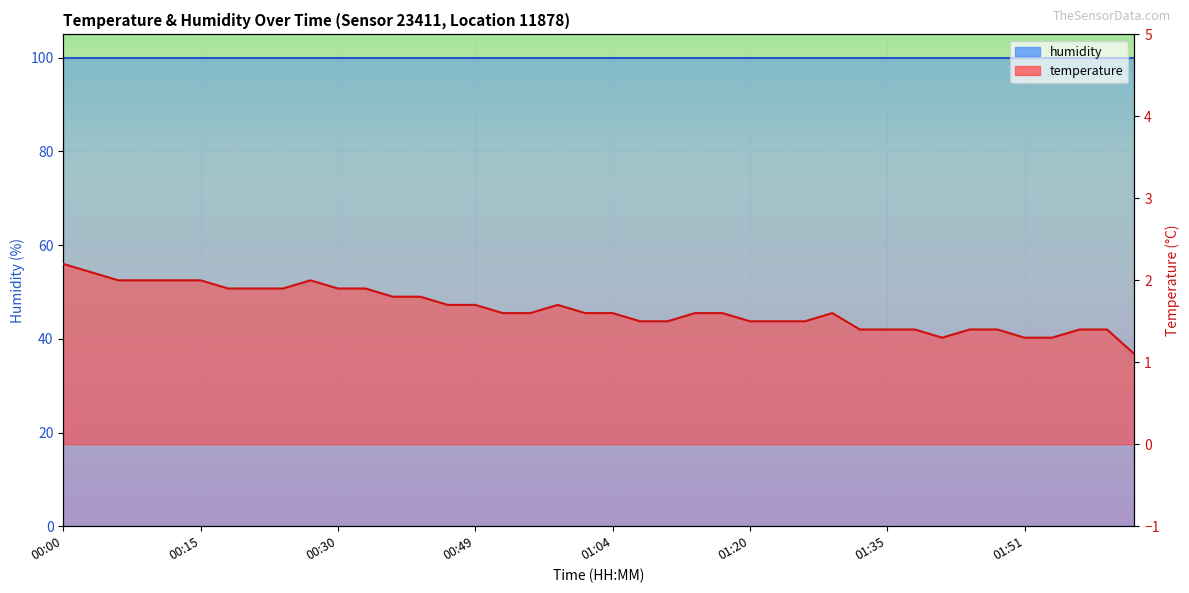

What is the label of the 6th point from the right?

01:48